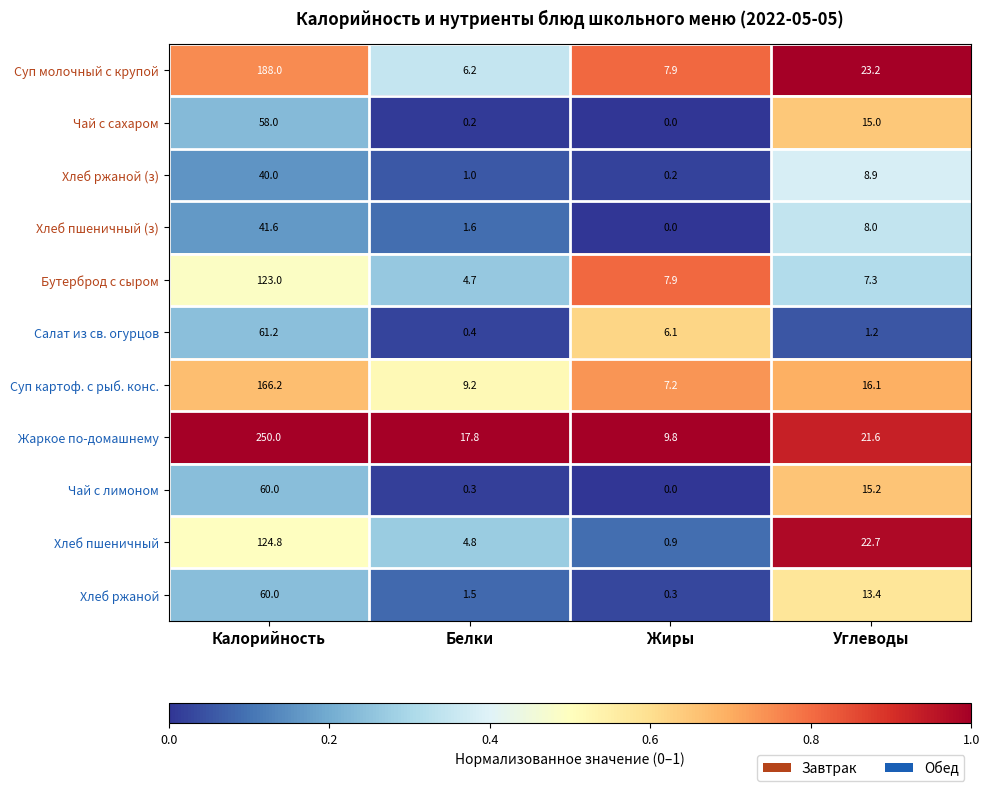

What is the difference between the Чай с лимоном values at Жиры and Белки?

0.3